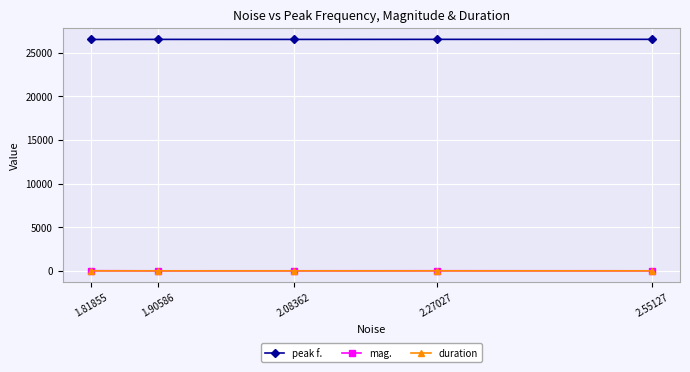

Count the duration values in the range 0 to 1.

4